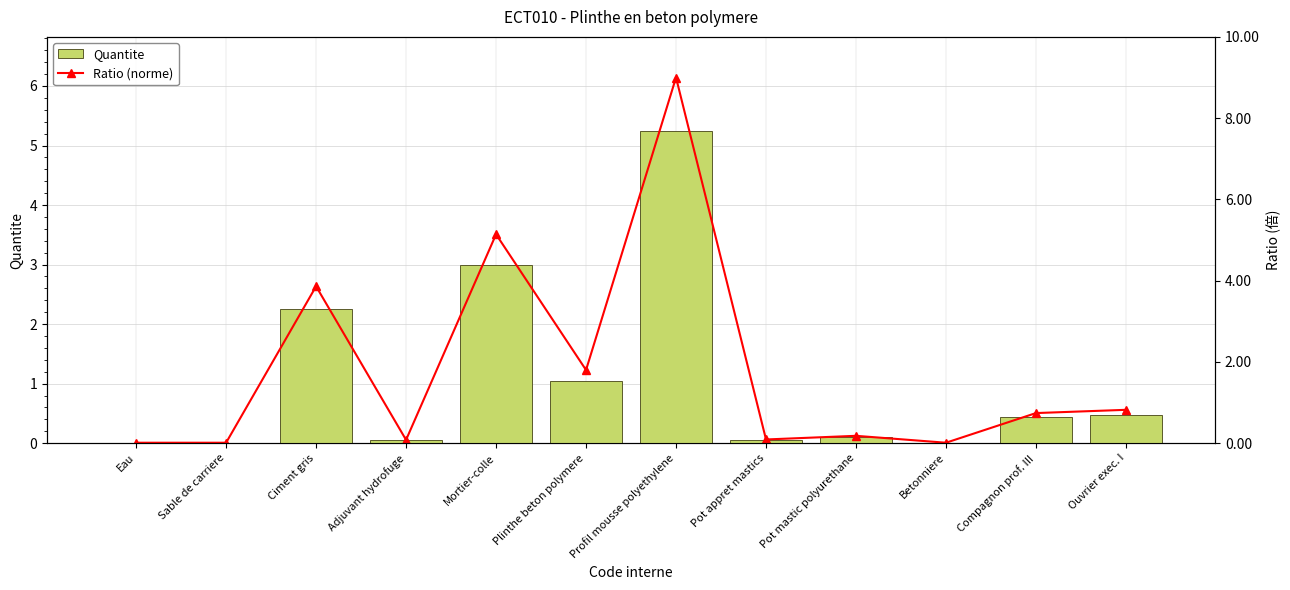

What is the average value of the Quantite series?

1.1